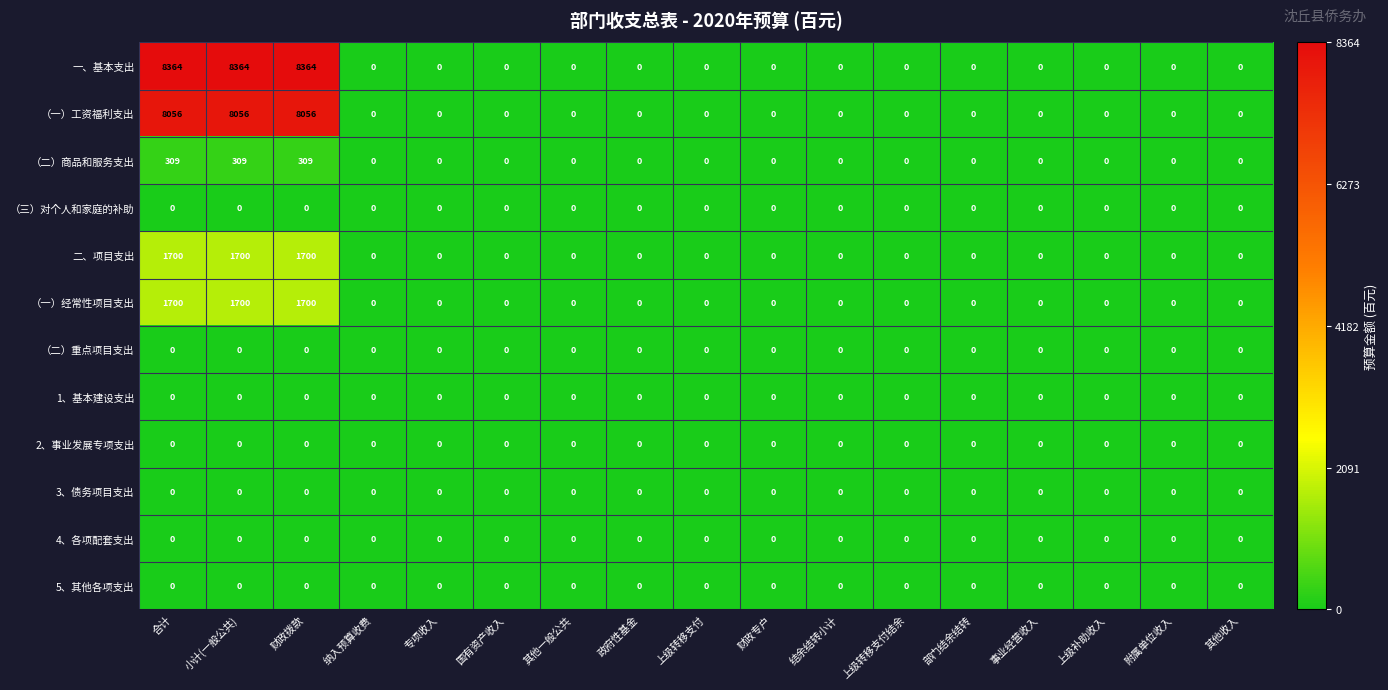

What is the spread (max minus min) of values at 合计?

8364